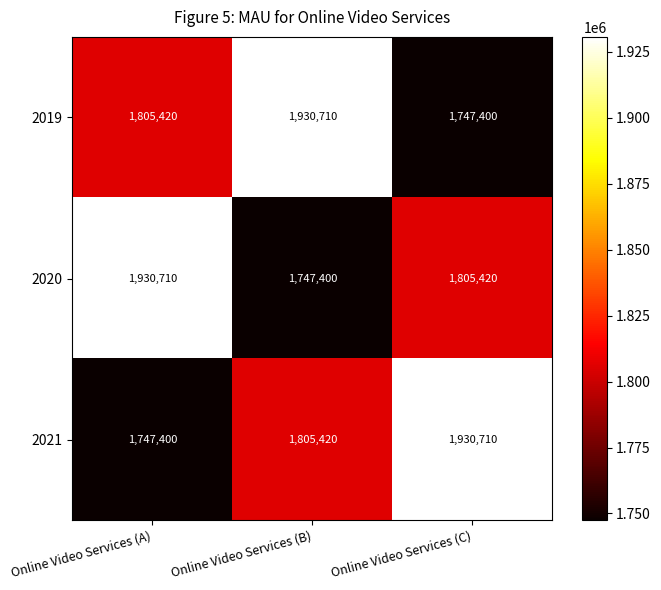

What is the spread (max minus min) of values at Online Video Services (B)?

183310